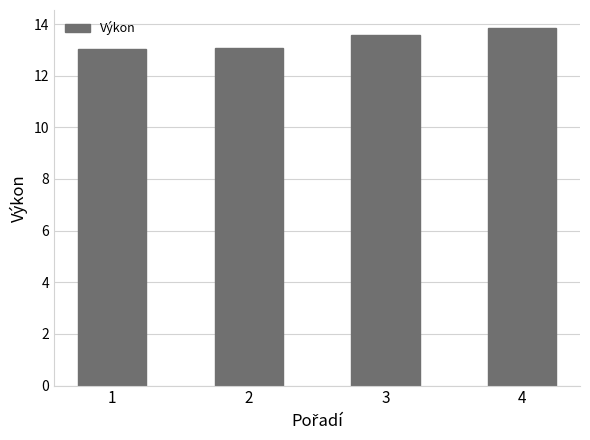

How many series are shown in this chart?

1